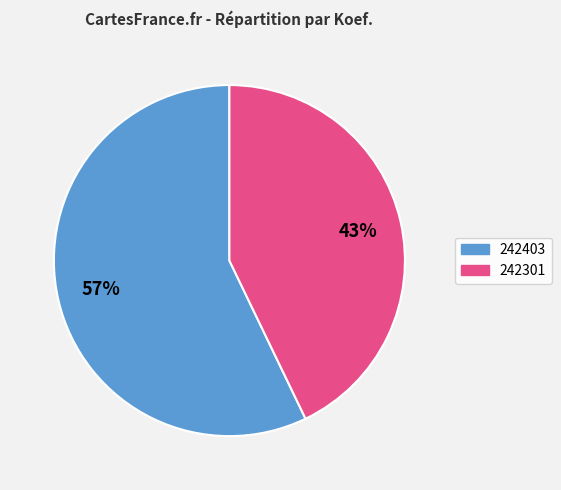

Is the sum of 242301 and 242403 greater than half?

Yes